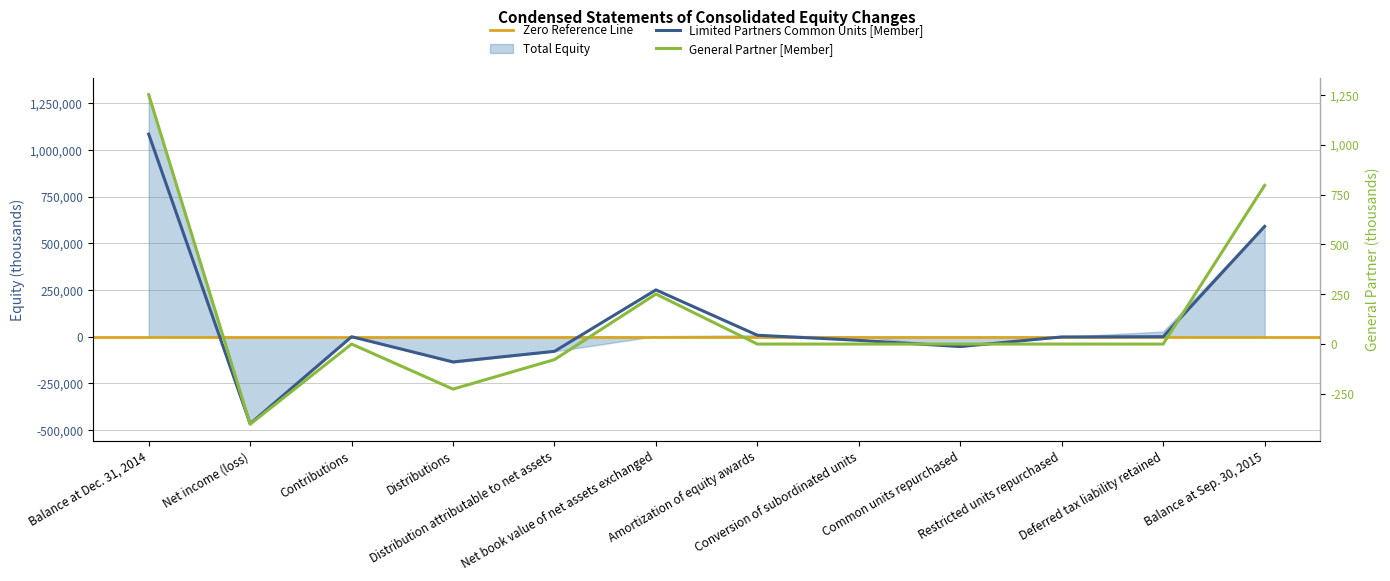

Which has a higher value, Balance at Dec. 31, 2014 or Net book value of net assets exchanged?

Balance at Dec. 31, 2014